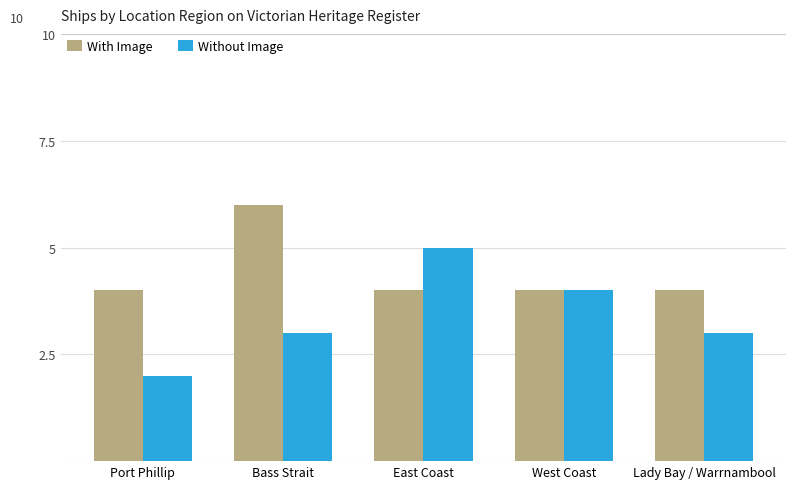

Between West Coast and Lady Bay / Warrnambool, which series saw the biggest shift?

Without Image